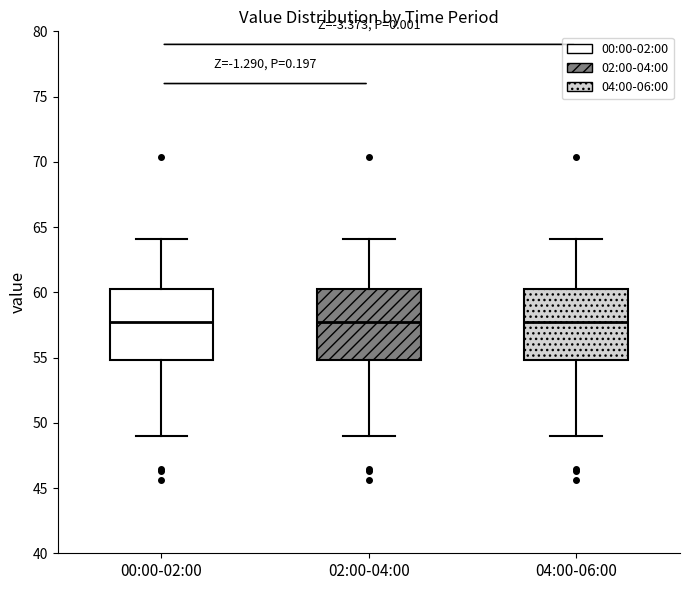

Where does the median line of the box for 00:00-02:00 sit on the y-axis? The values are not printed on the chart, so give them approximately, as read against the axis.

57.5